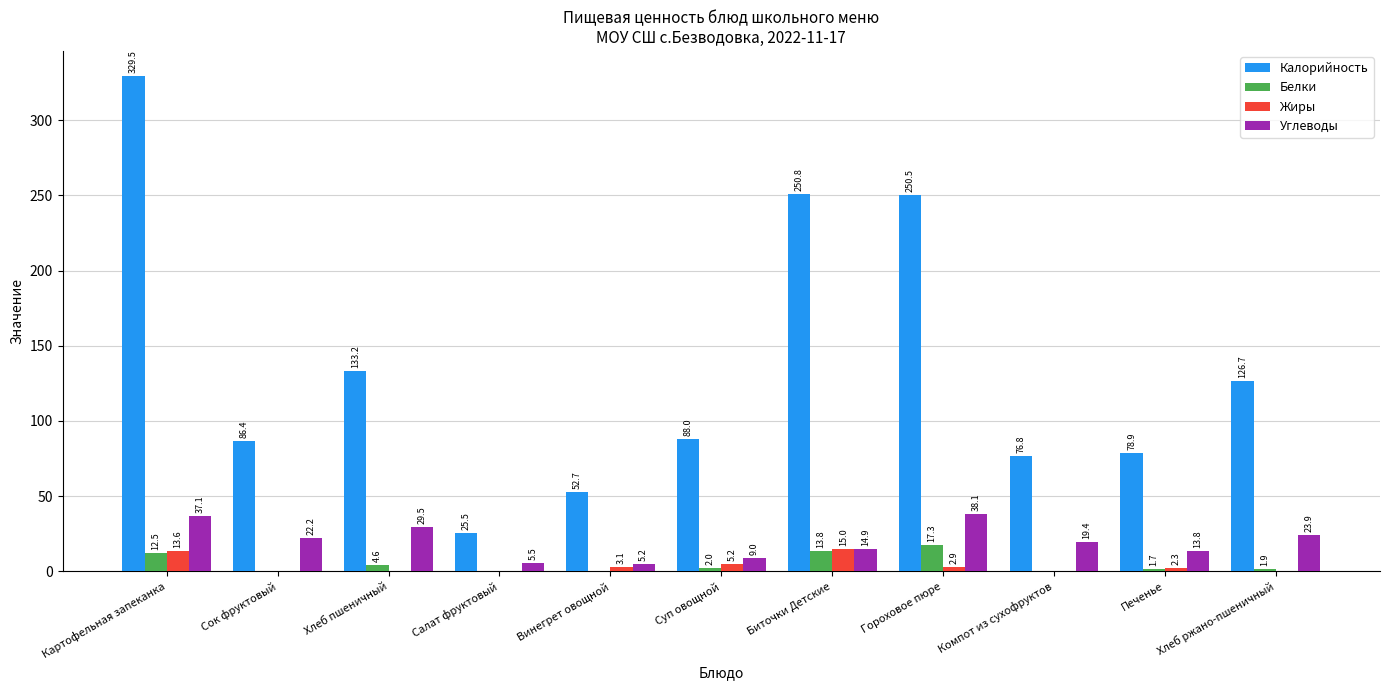

True or false: Жиры has a value of 3.1 at Винегрет овощной.

True